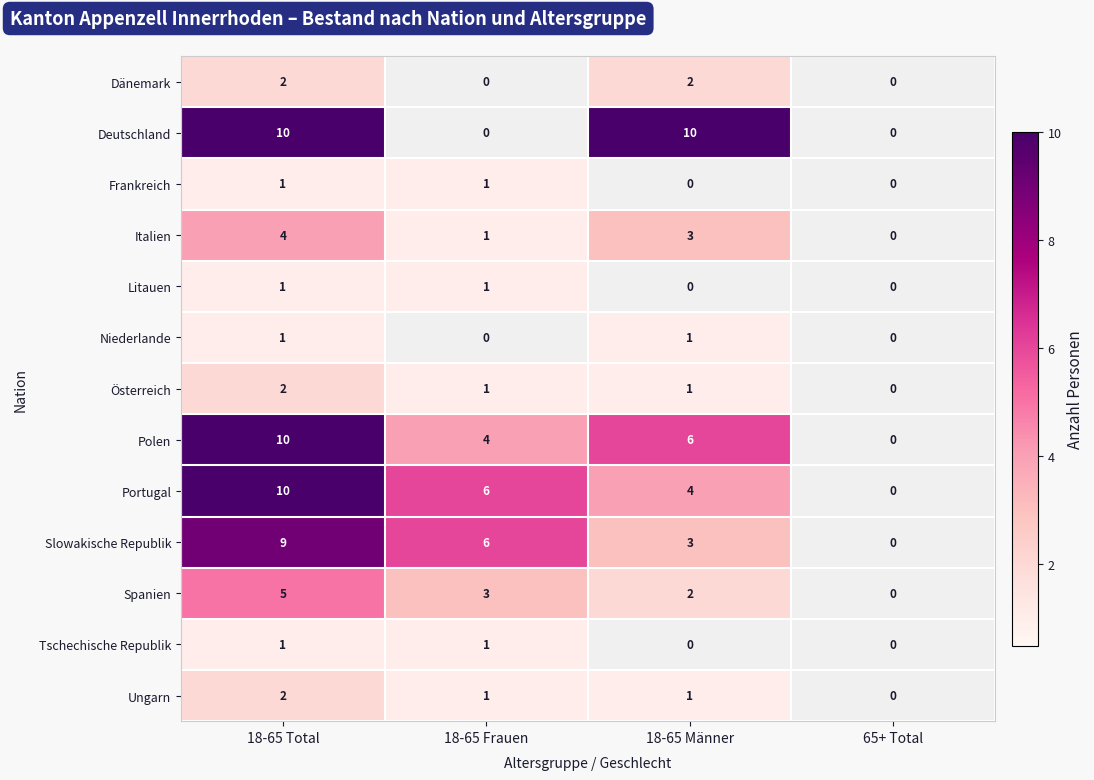

Count the Dänemark values in the range 0 to 2.

4